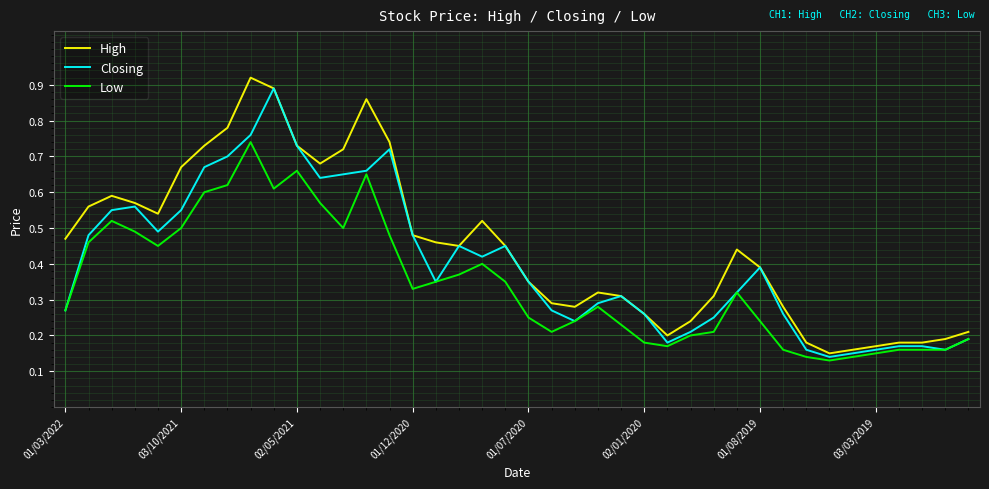

What are all the series names shown in the legend?

High, Closing, Low